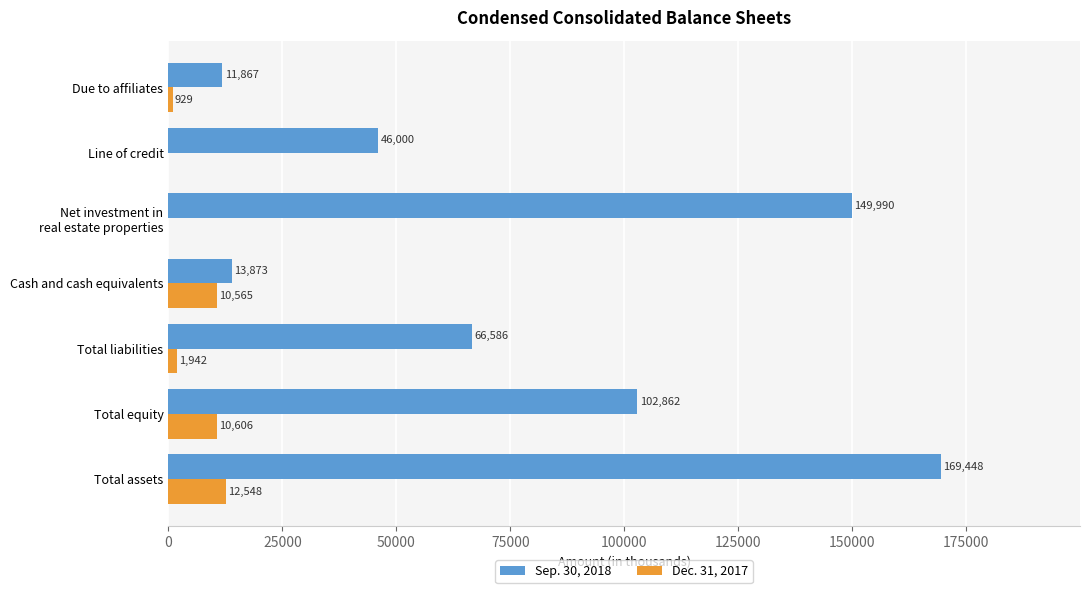

Which label corresponds to the largest value in the chart?

Total assets